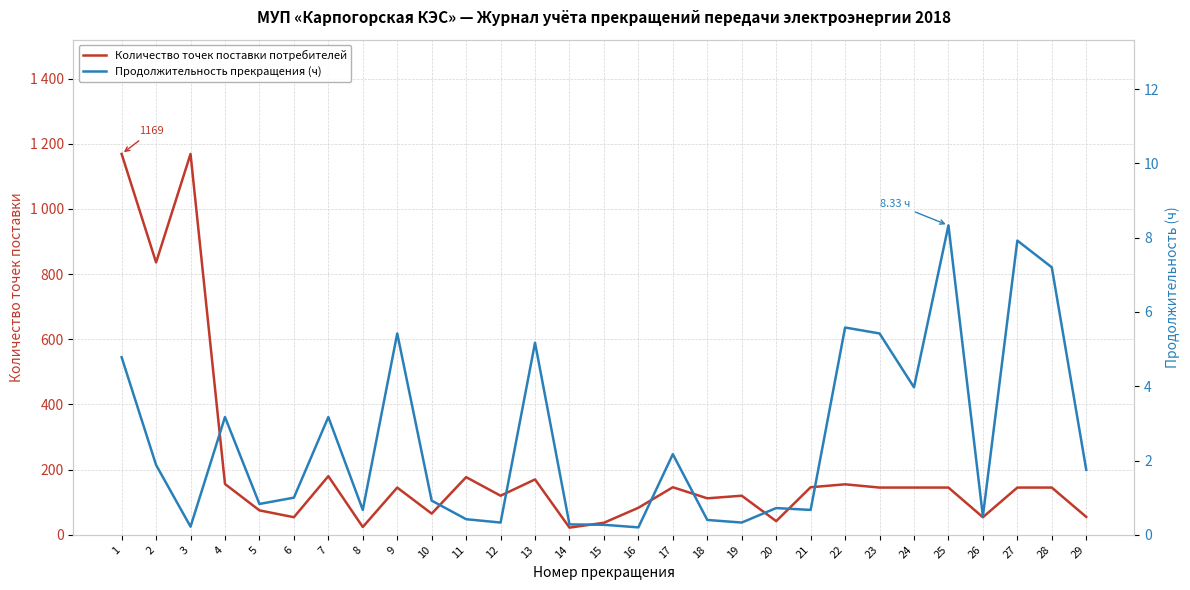

What is the total value across all series at 10?

65.9